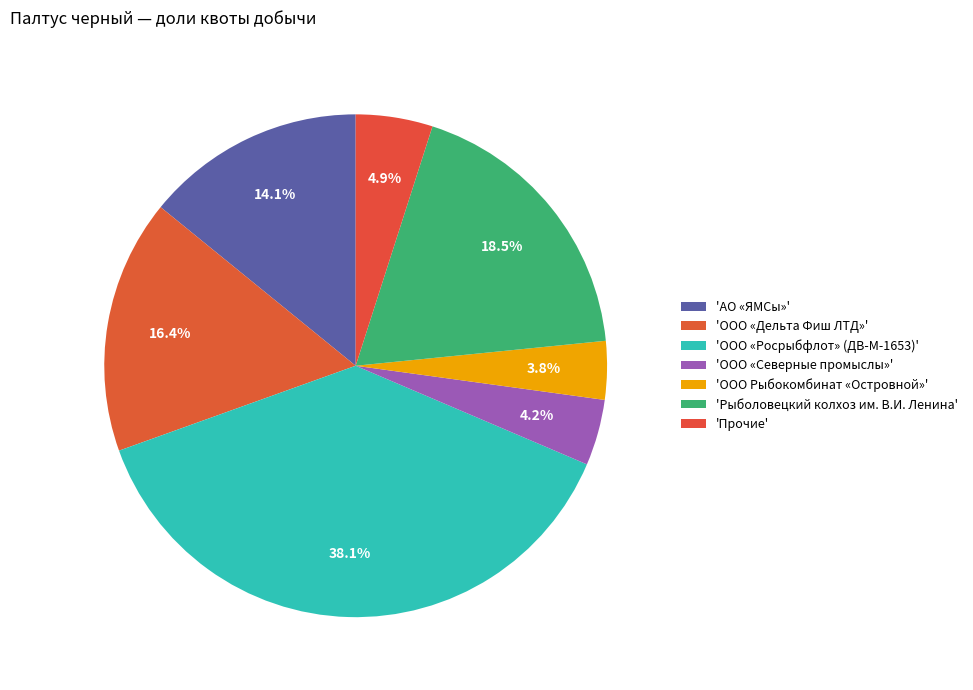

How many slices are in this pie chart?

7